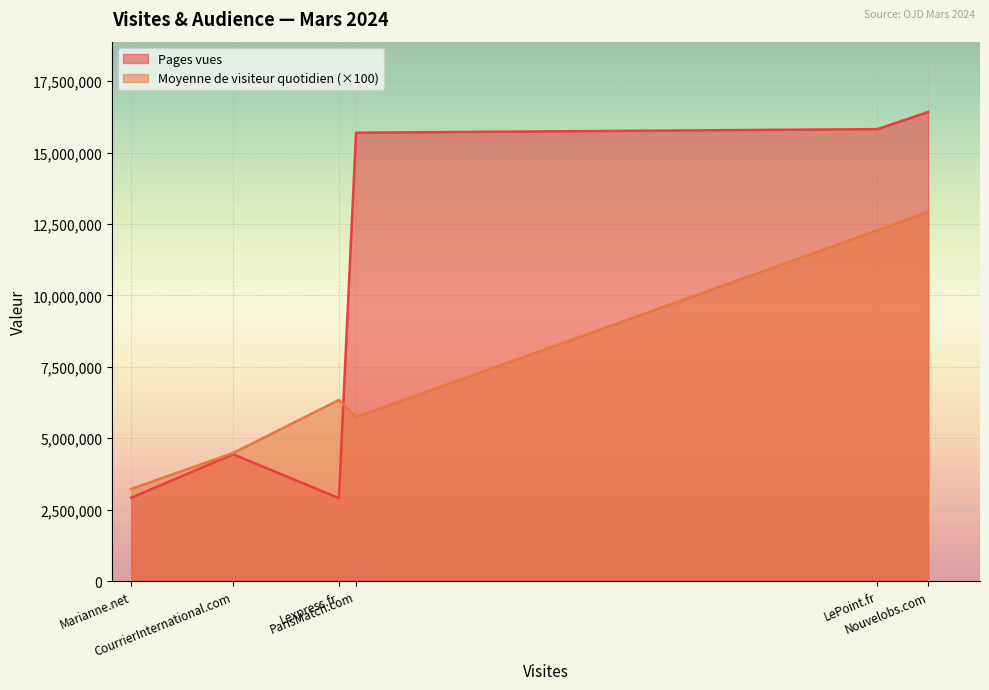

True or false: Moyenne de visiteur quotidien and Pages vues cross at least once.

False